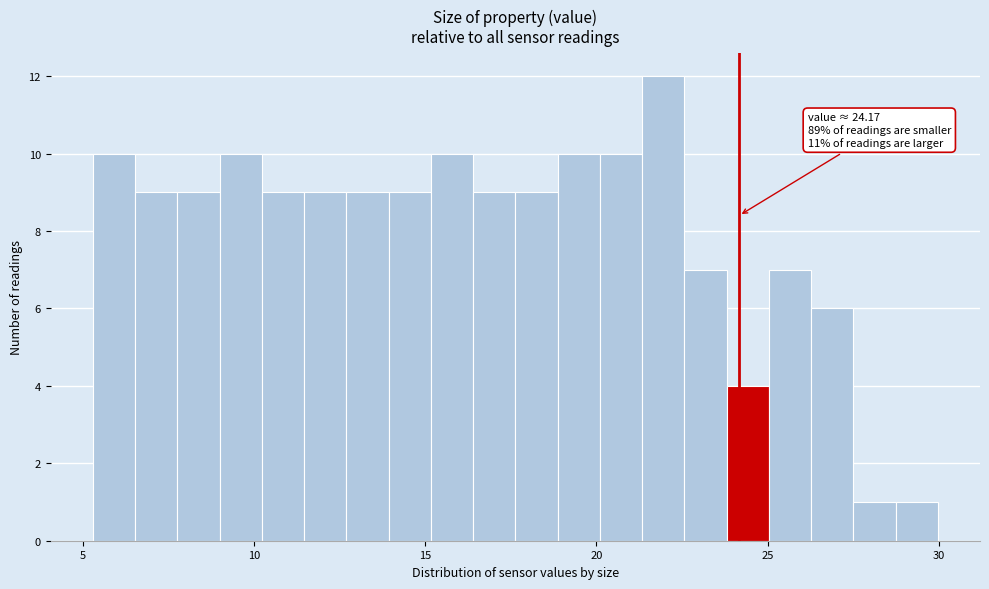

Read against the x-axis, roughly where is the centre of the tallest bar?

22.0